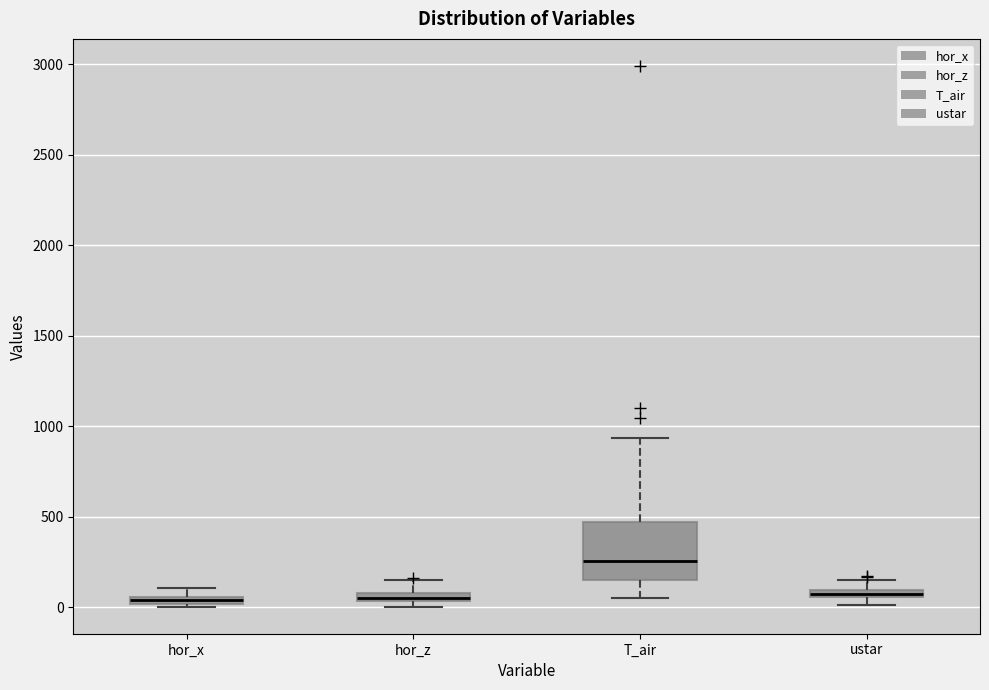

Where does the upper whisker of the box for T_air end on the y-axis? The values are not printed on the chart, so give them approximately, as read against the axis.

950